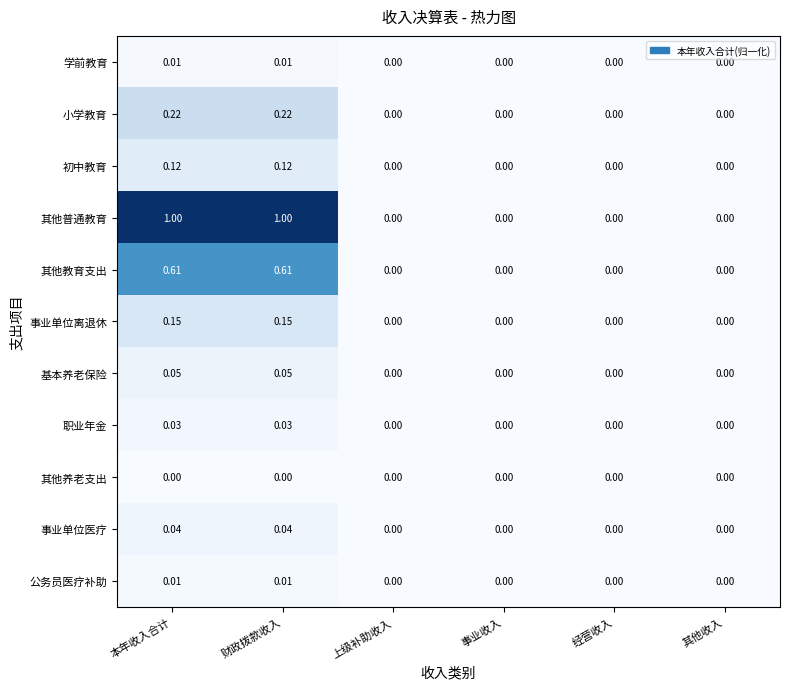

Which series changed the most between 财政拨款收入 and 上级补助收入?

其他普通教育